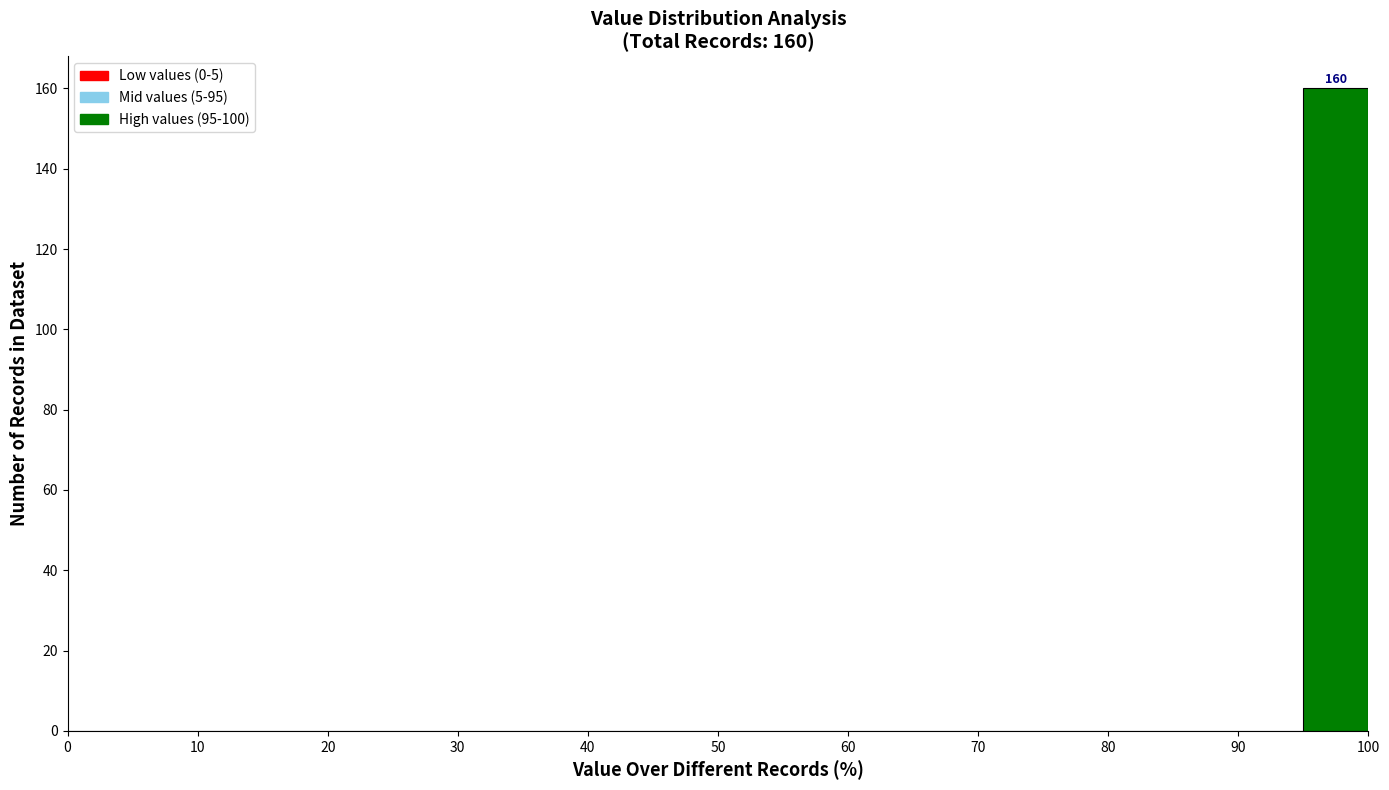

Which range on the x-axis has the tallest bar?

95 to 100